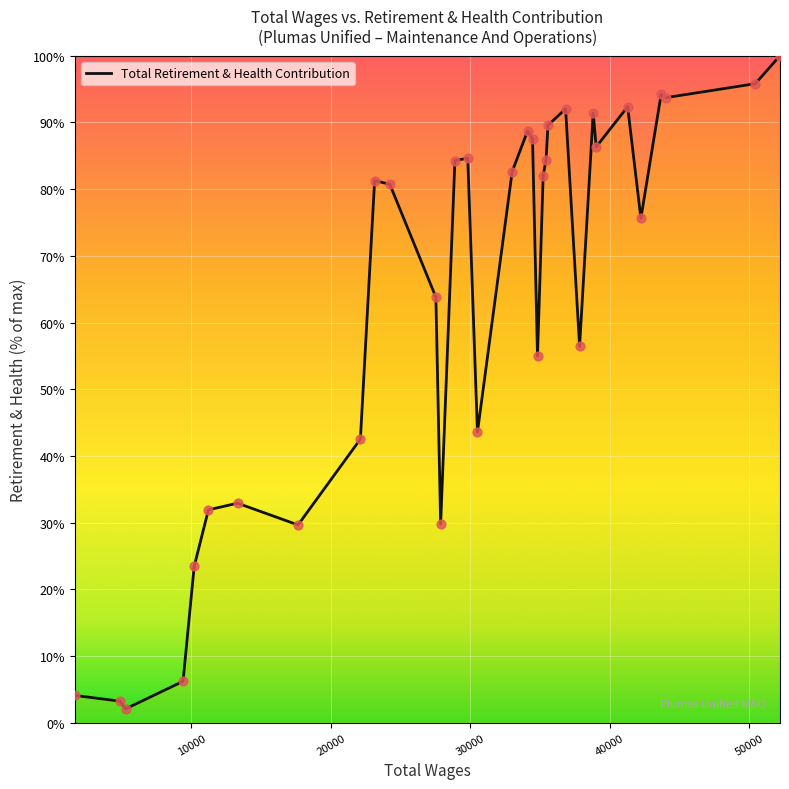

What is the maximum value shown in the chart?

100.0